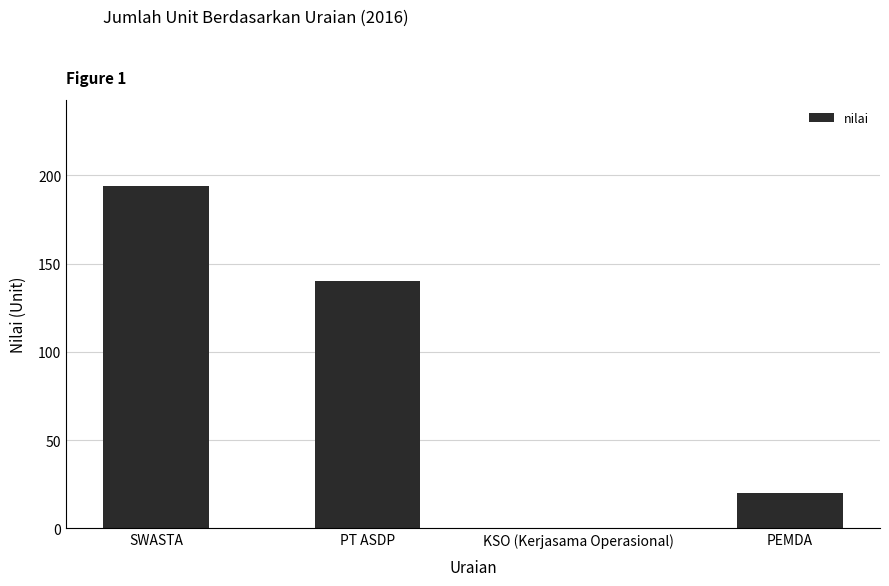

Reading left to right, extract all data points from this chart.

194	140	0	20